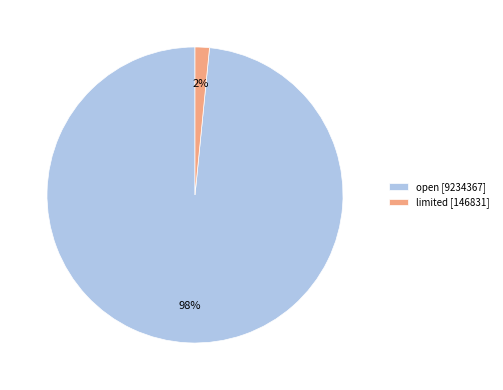

What is the majority slice?

open